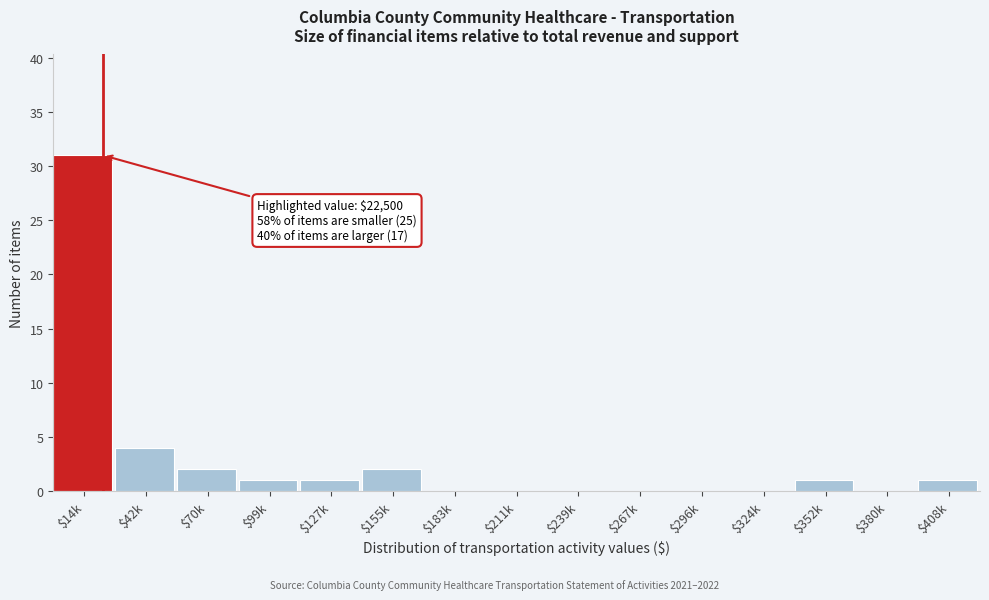

True or false: the data shows 0 at $183k.

True